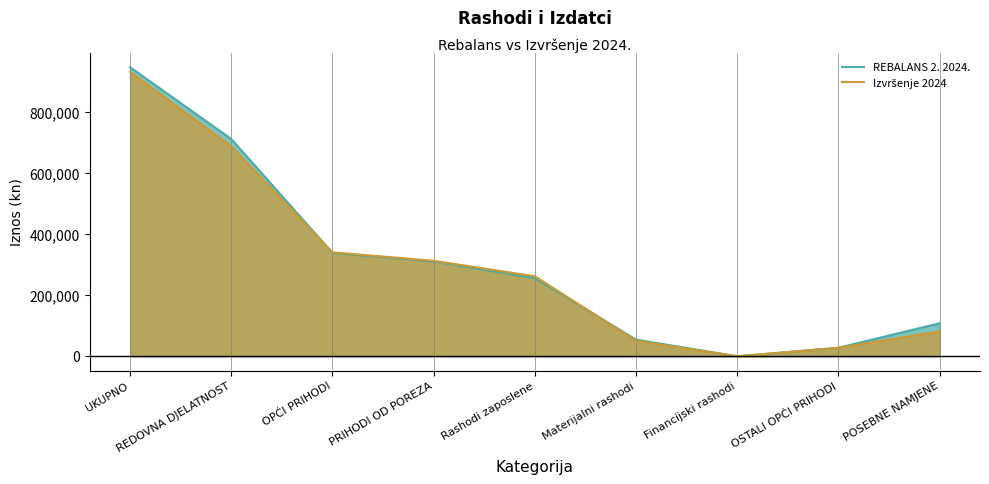

What is the label of the 1st point from the right?

POSEBNE NAMJENE